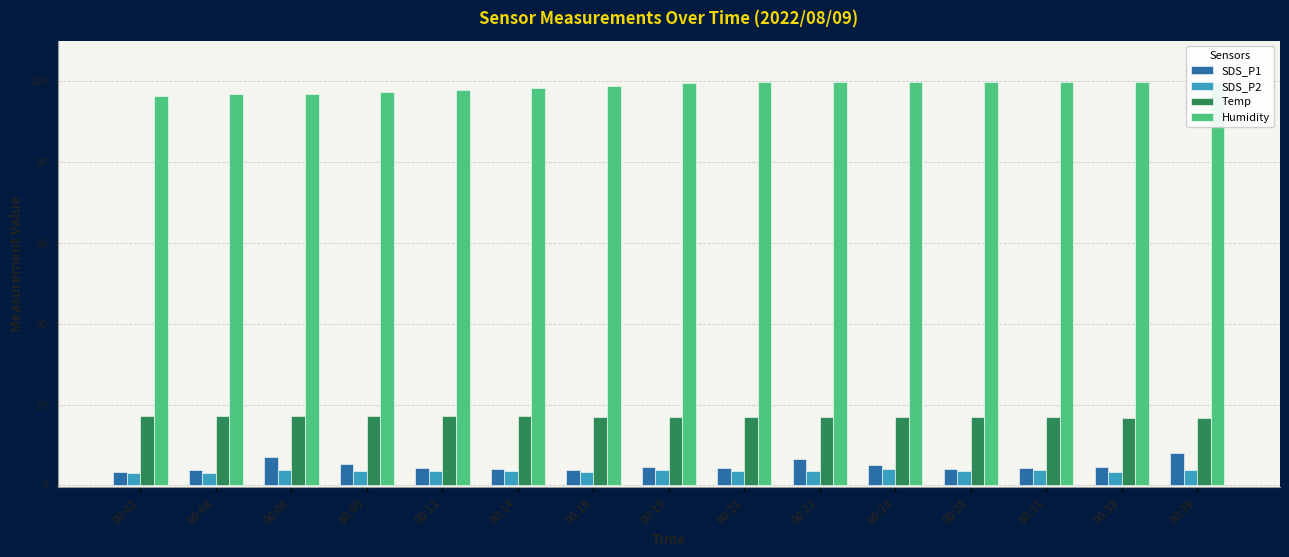

Is it true that Humidity equals 99.9 at 00:28?

True